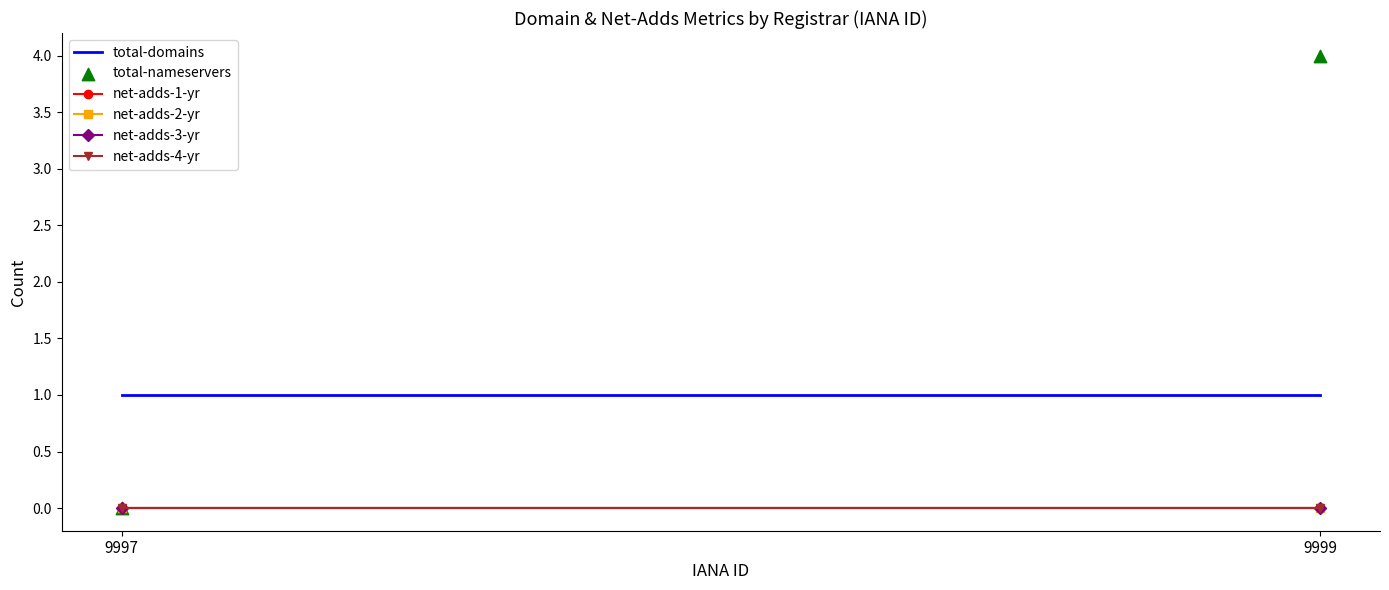

What is the range of Y values (max minus min)?

4